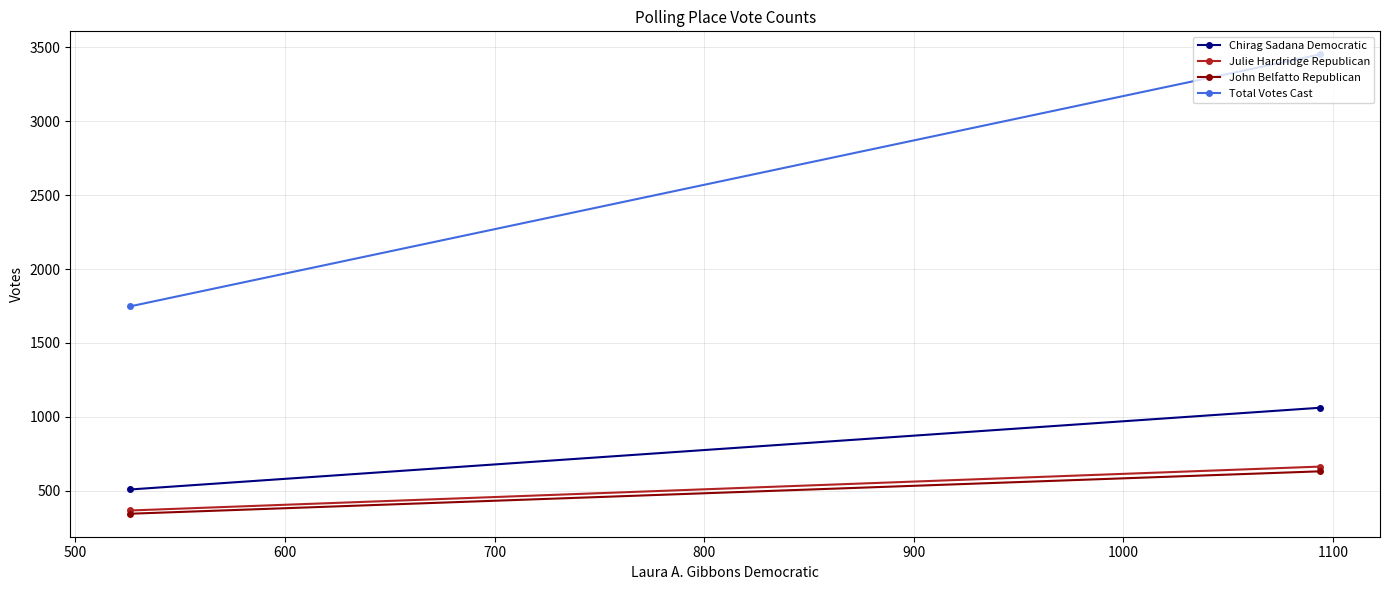

Which series has the largest total across all categories?

Total Votes Cast